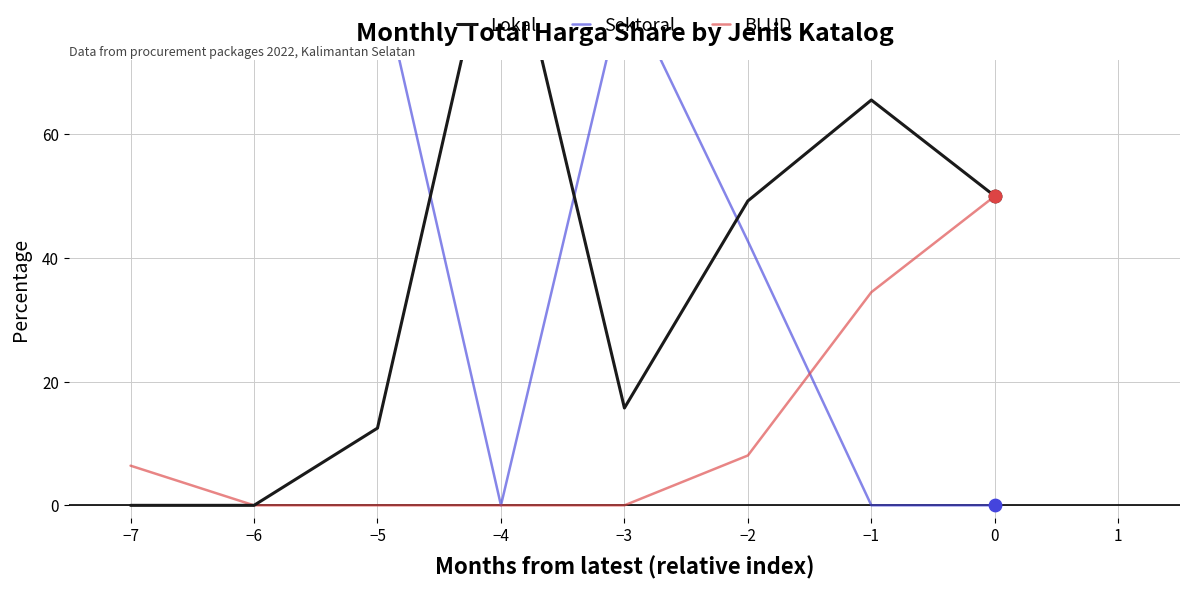

The value of BLUD at −3 is -24.1. True or false?

False